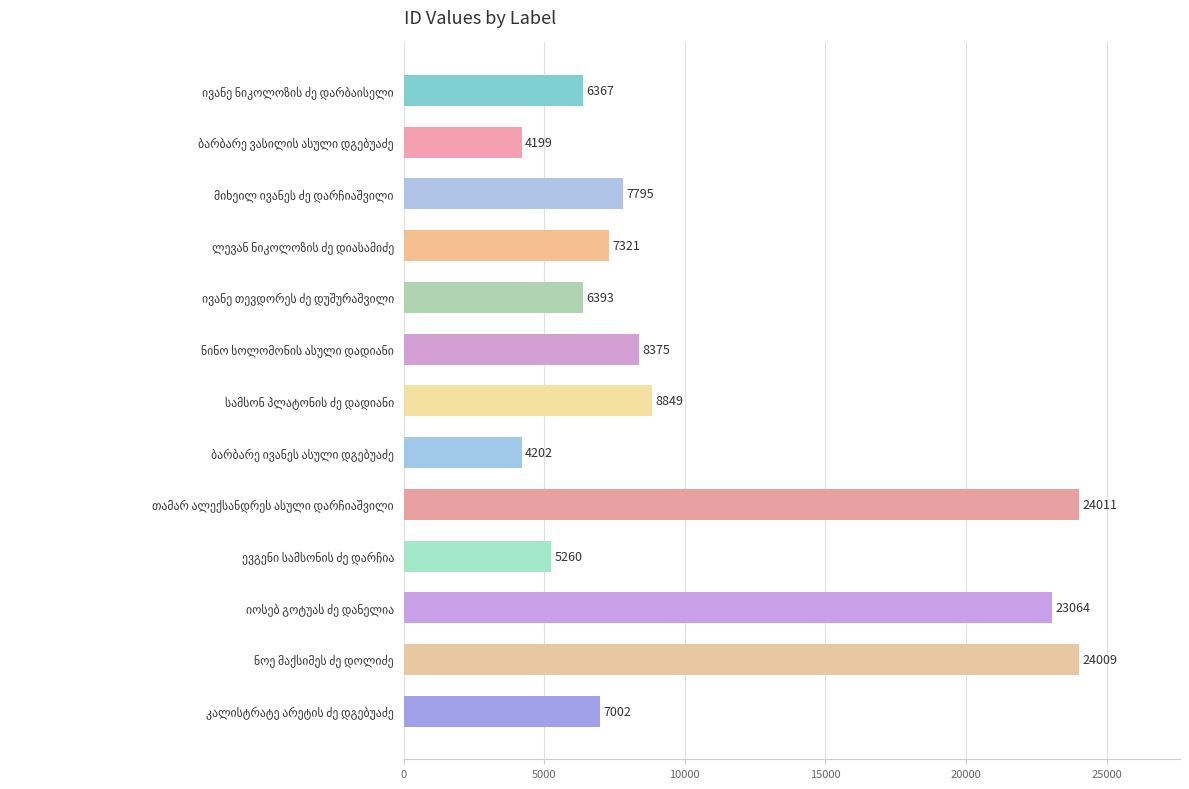

What is the minimum value shown in the chart?

4199